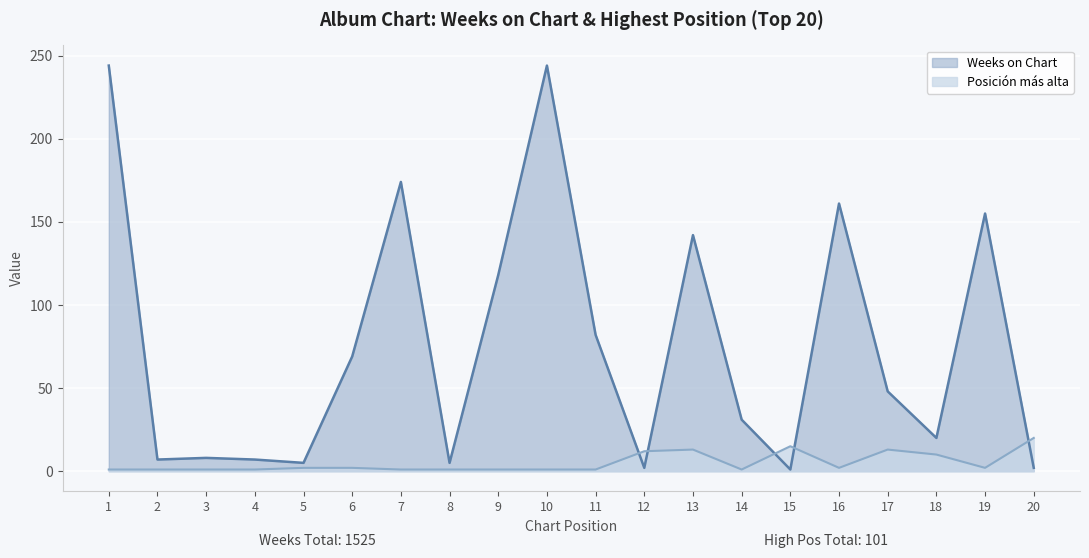

At which category is the sum across all series the highest?

1